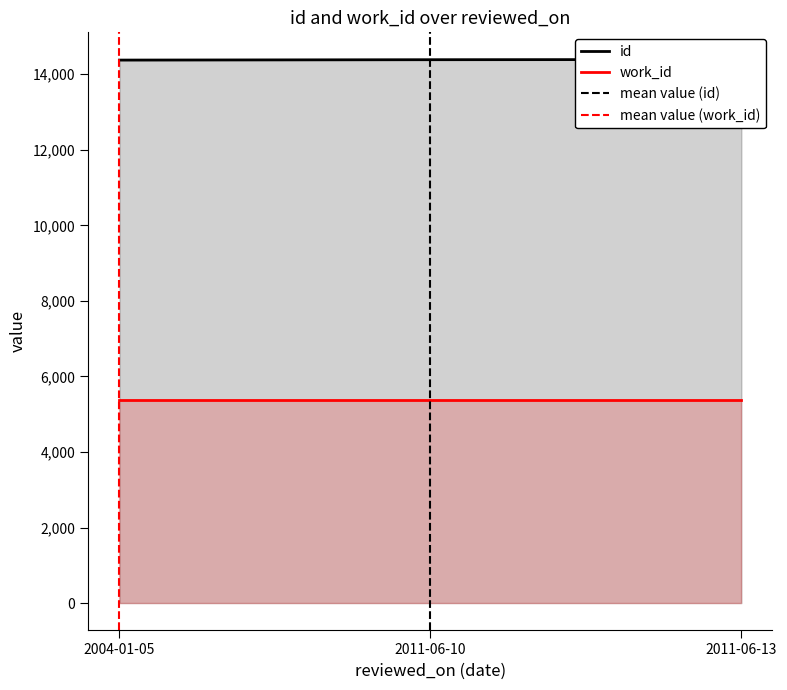

How many data points in work_id are less than 5366?

4